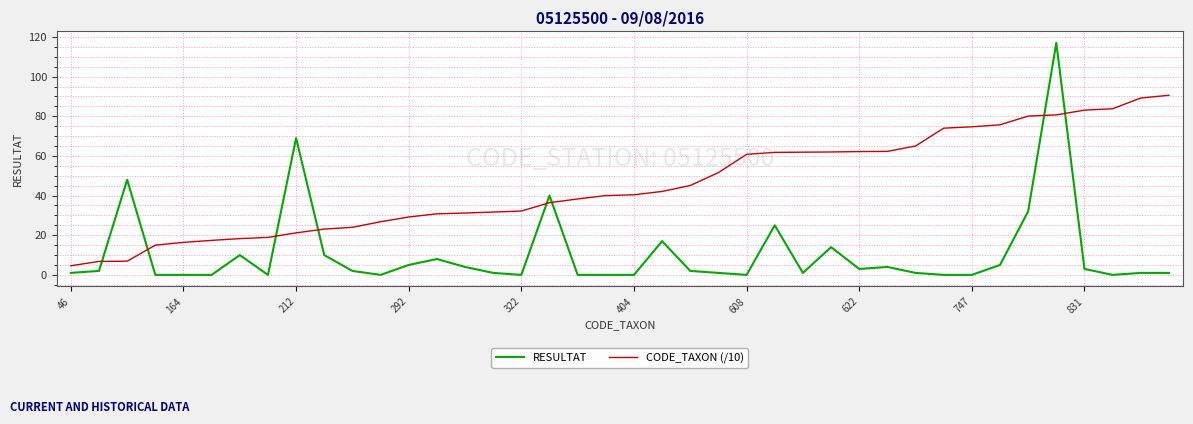

True or false: CODE_TAXON (/10) and RESULTAT intersect in this chart.

True